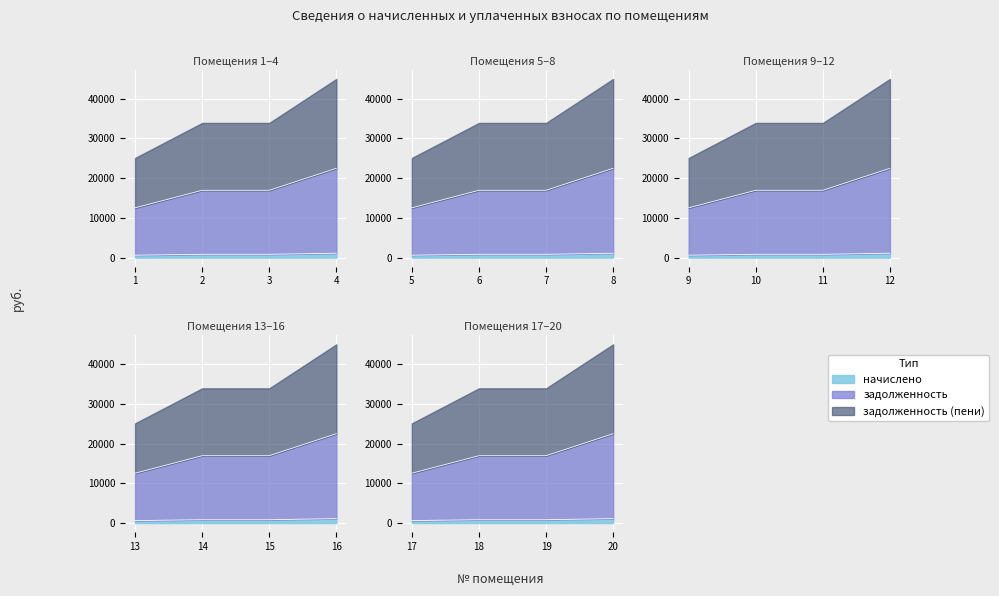

How many data points in начислено are above 843?

15